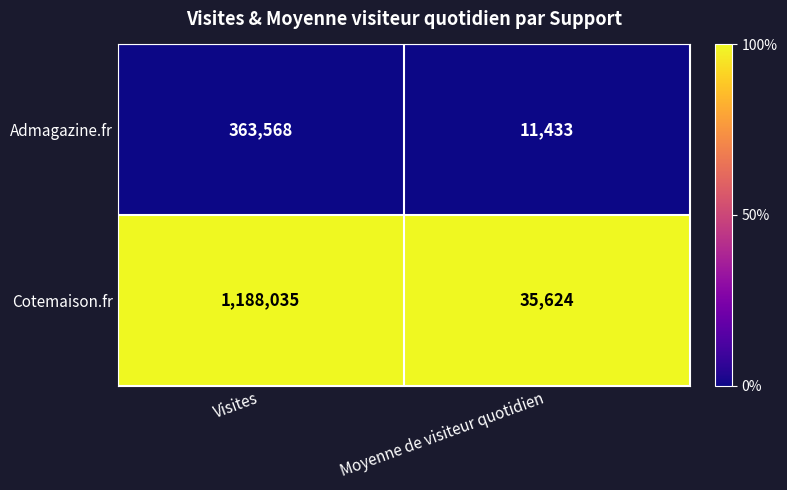

List the series in order of their overall mean, highest first.

Cotemaison.fr, Admagazine.fr